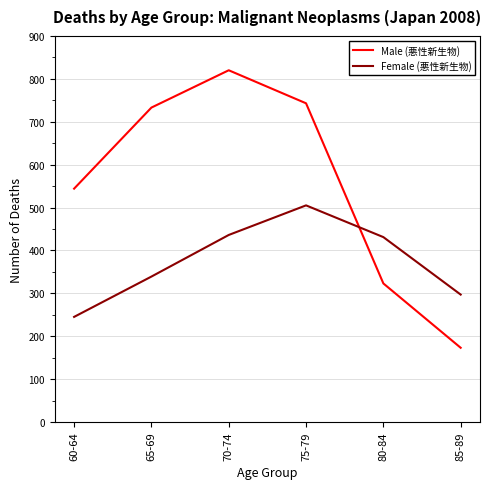

At which label does Male (悪性新生物) reach its peak?

70-74